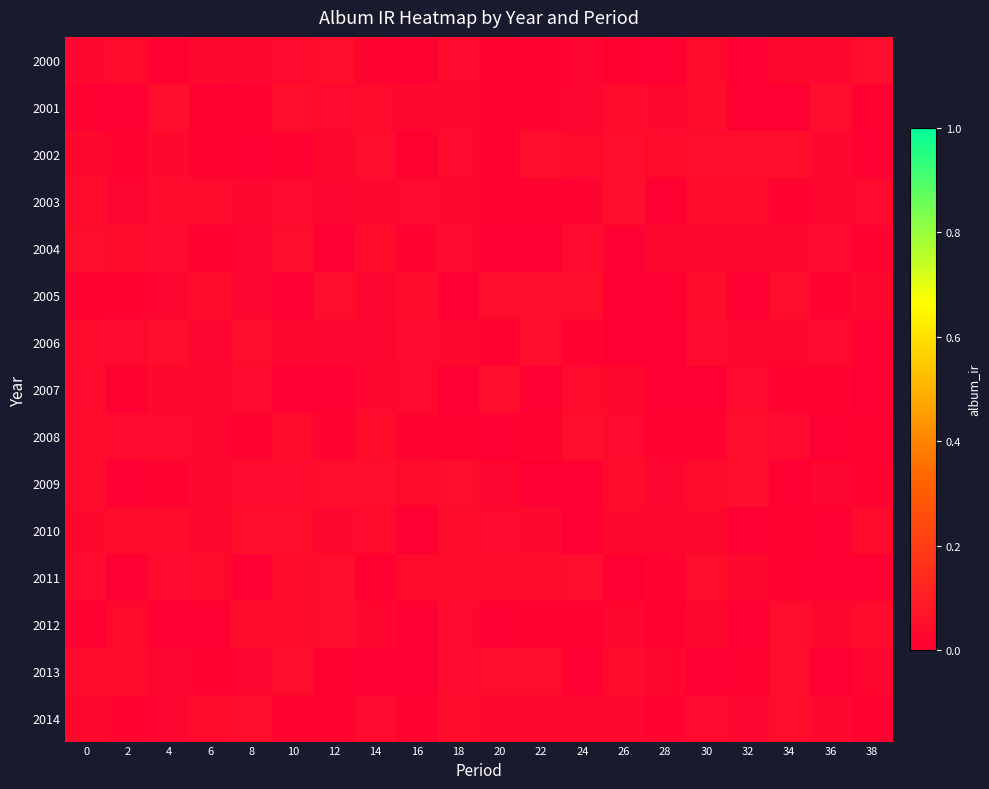

Count the number of categories in the chart.

20